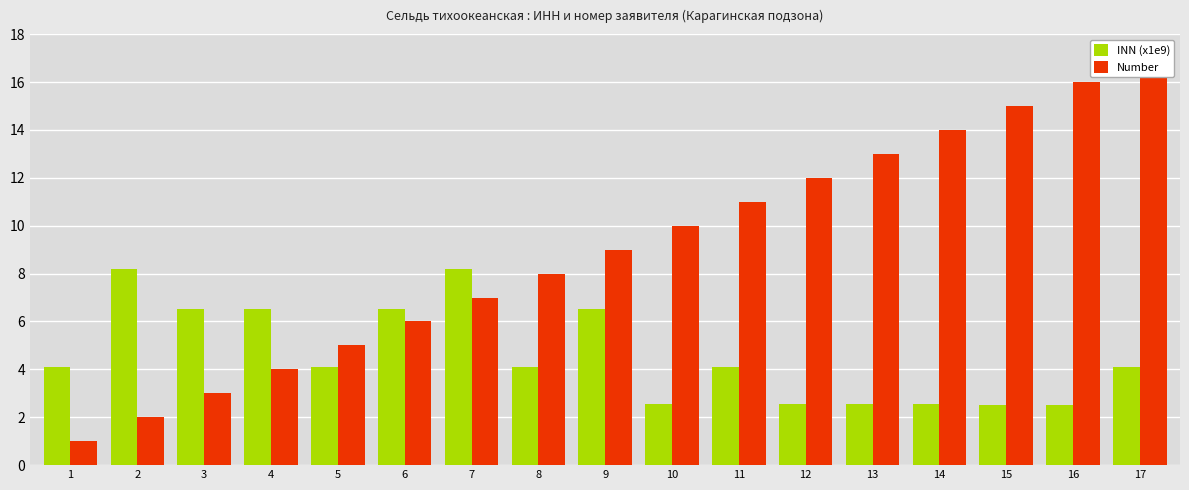

Reading left to right, transcribe all the data shown in this chart.

INN (x1e9): 1=4.1	2=8.2	3=6.5	4=6.5	5=4.1	6=6.5	7=8.2	8=4.1	9=6.5	10=2.5	11=4.1	12=2.5	13=2.5	14=2.5	15=2.5	16=2.5	17=4.1
Number: 1=1.0	2=2.0	3=3.0	4=4.0	5=5.0	6=6.0	7=7.0	8=8.0	9=9.0	10=10.0	11=11.0	12=12.0	13=13.0	14=14.0	15=15.0	16=16.0	17=17.0